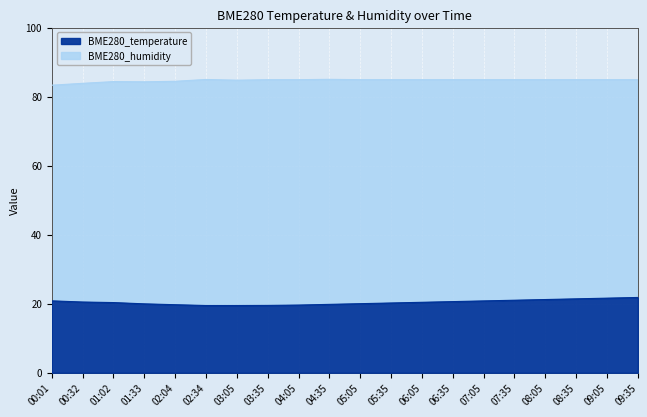

What is the difference between the maximum and minimum values?

2.3